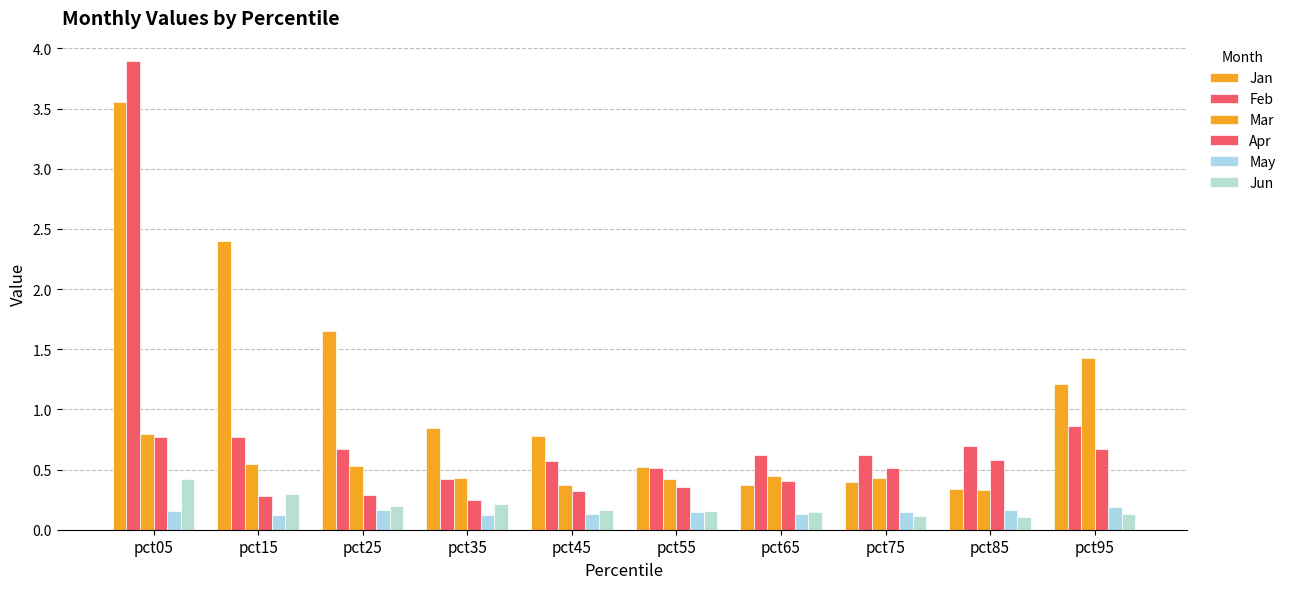

How many data points does each series have?

10